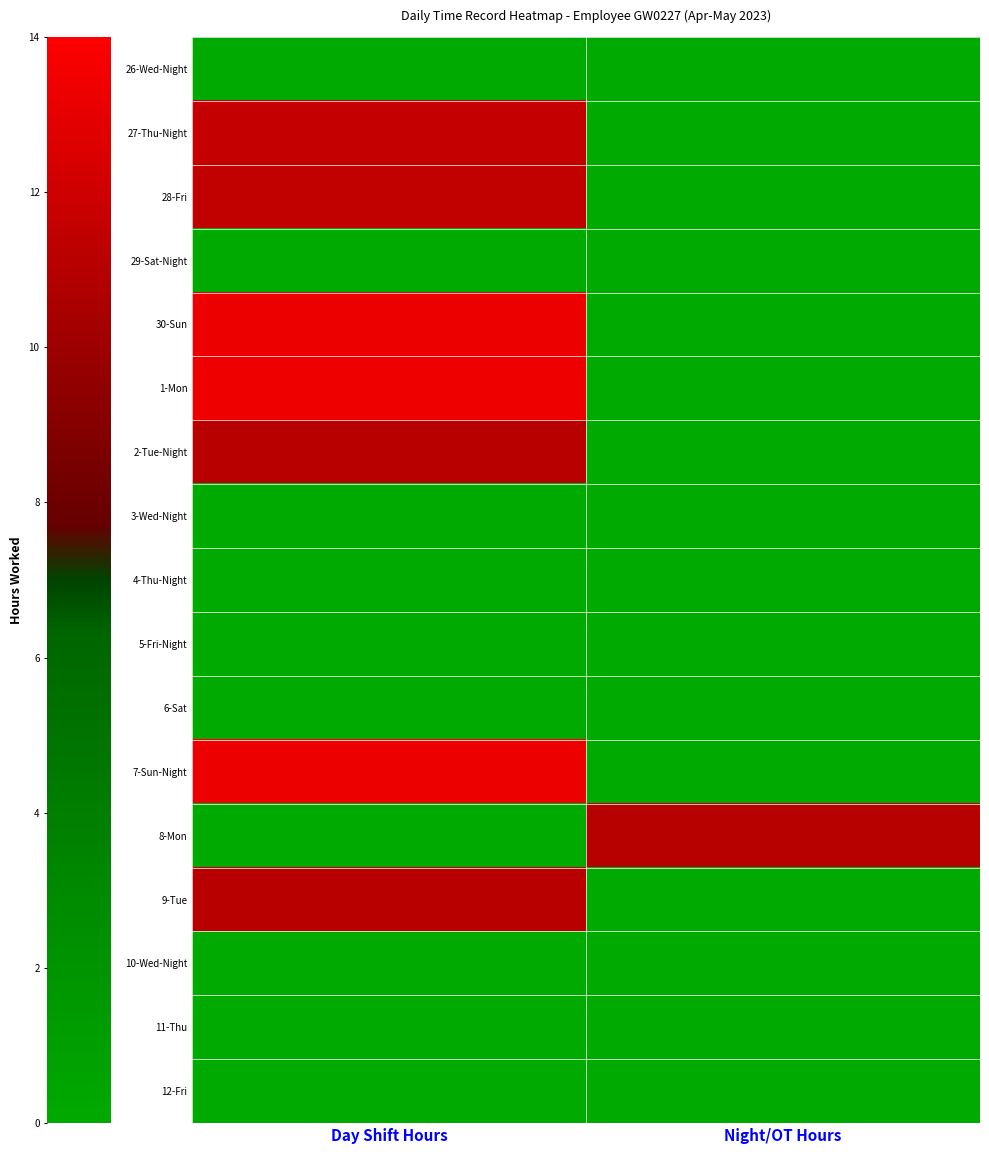

What is the total value across all series at Day Shift Hours?

85.0